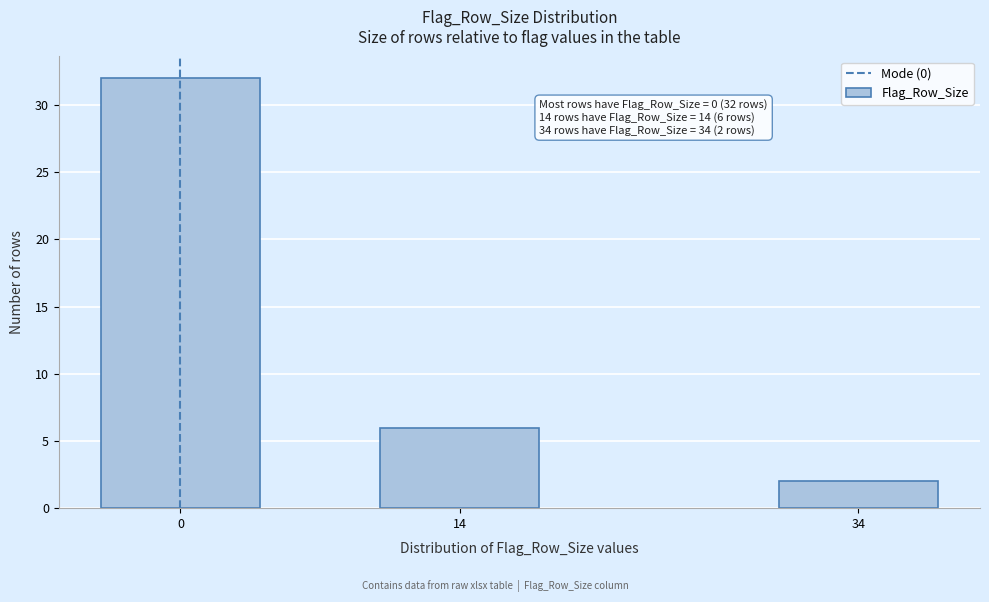

Reading left to right, transcribe all the data shown in this chart.

32	6	2